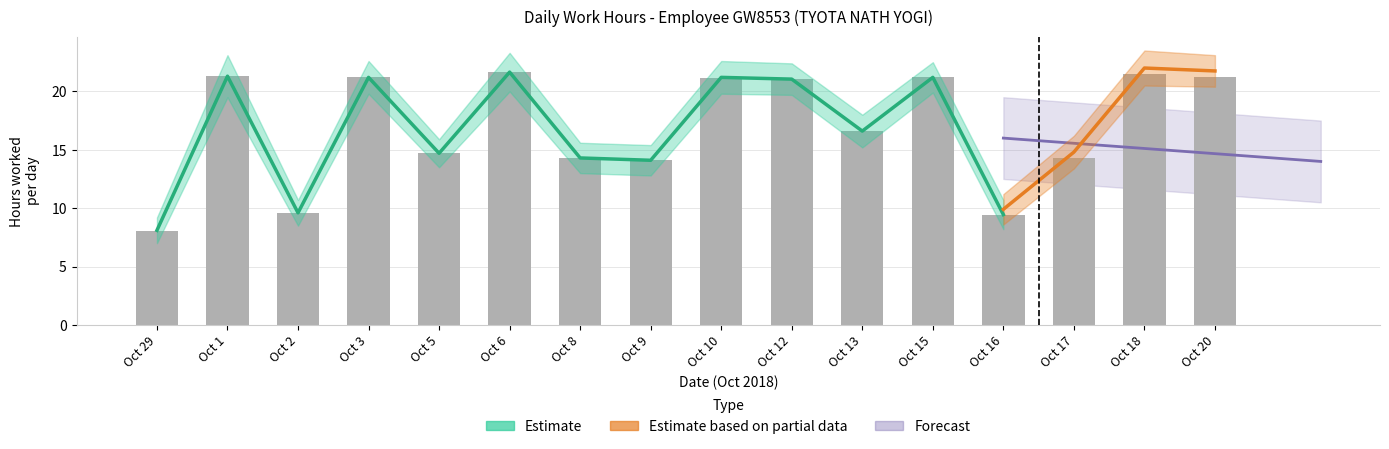

The value at Oct 5 is 22.2. True or false?

False